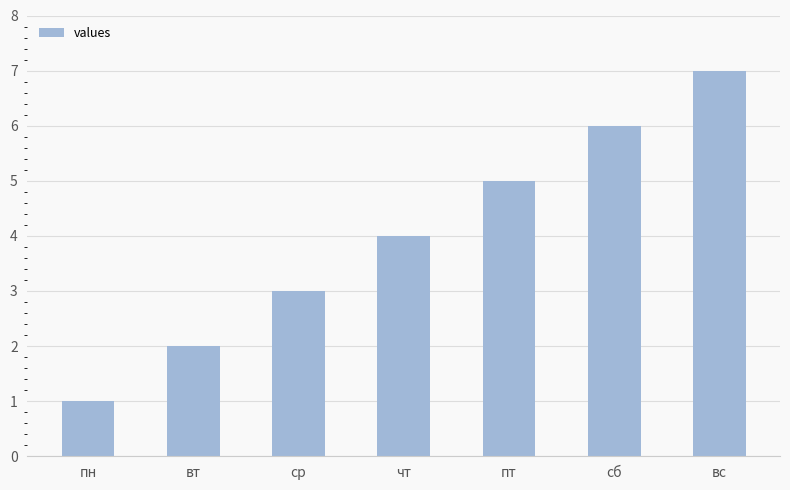

What value does the data have at сб?

6